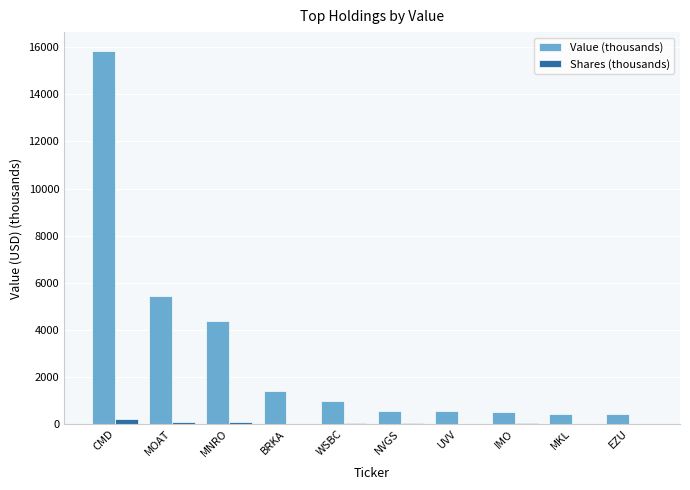

At which label does Value (thousands) reach its peak?

CMD